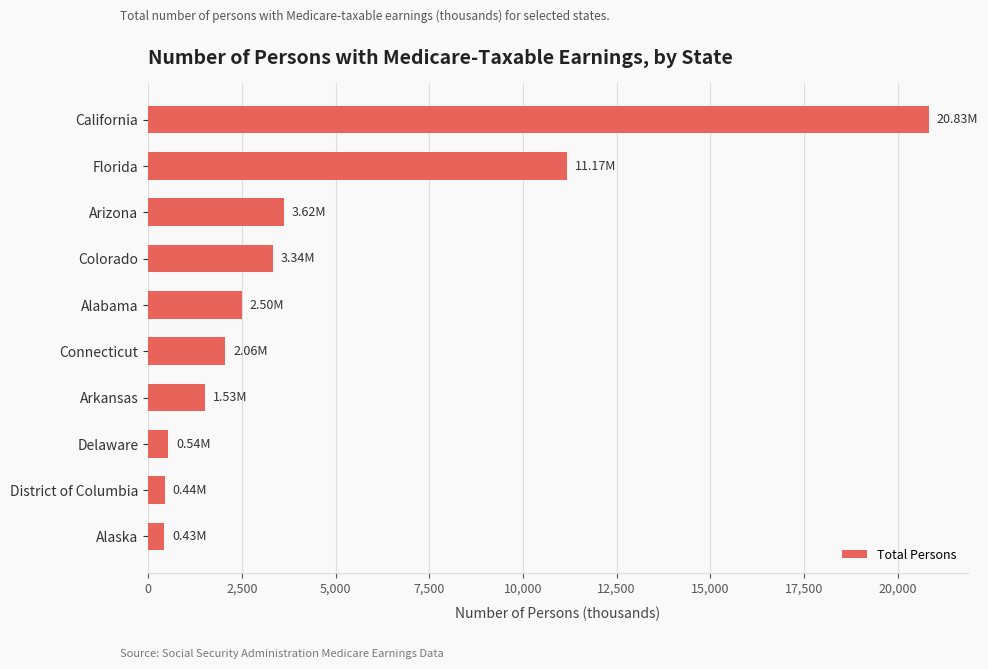

What is the average value?

4647.0